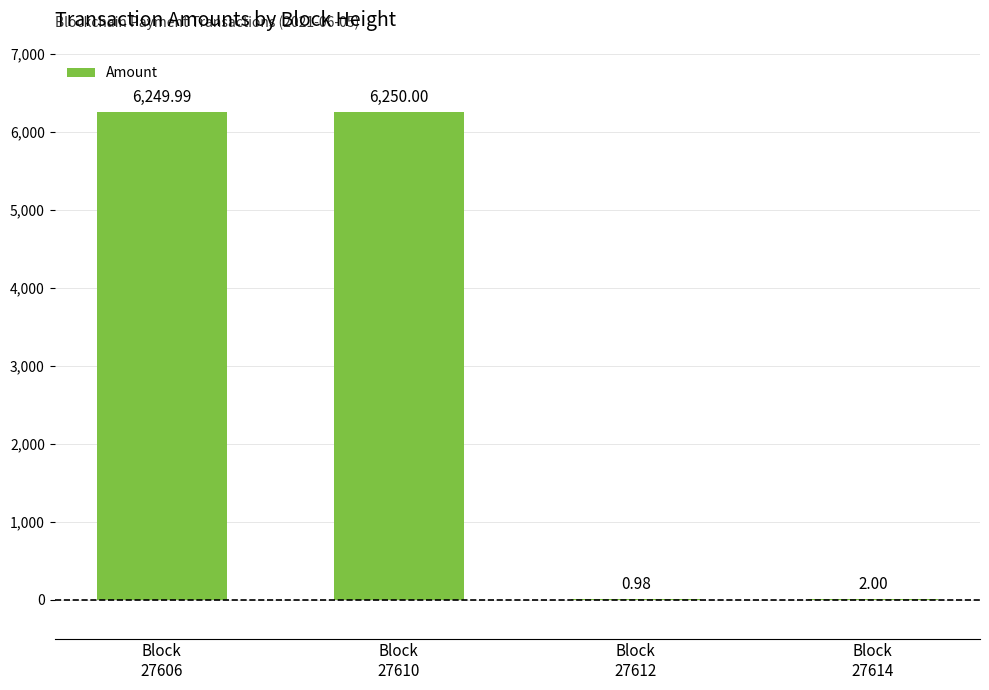

What is the value of the 4th bar from the left?

2.0